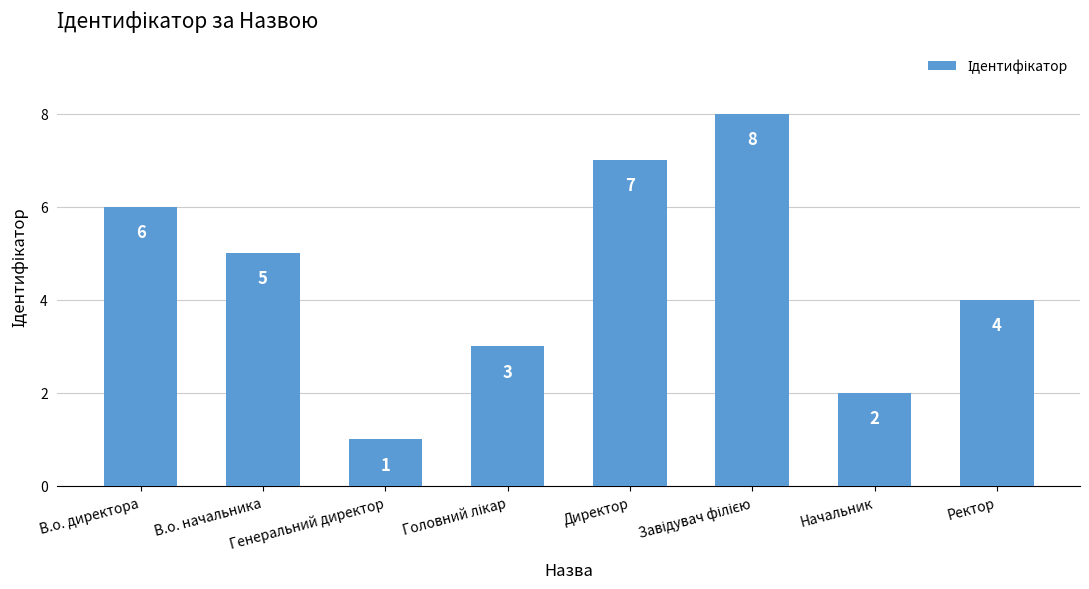

What is the difference between the values at В.о. начальника and Ректор?

1